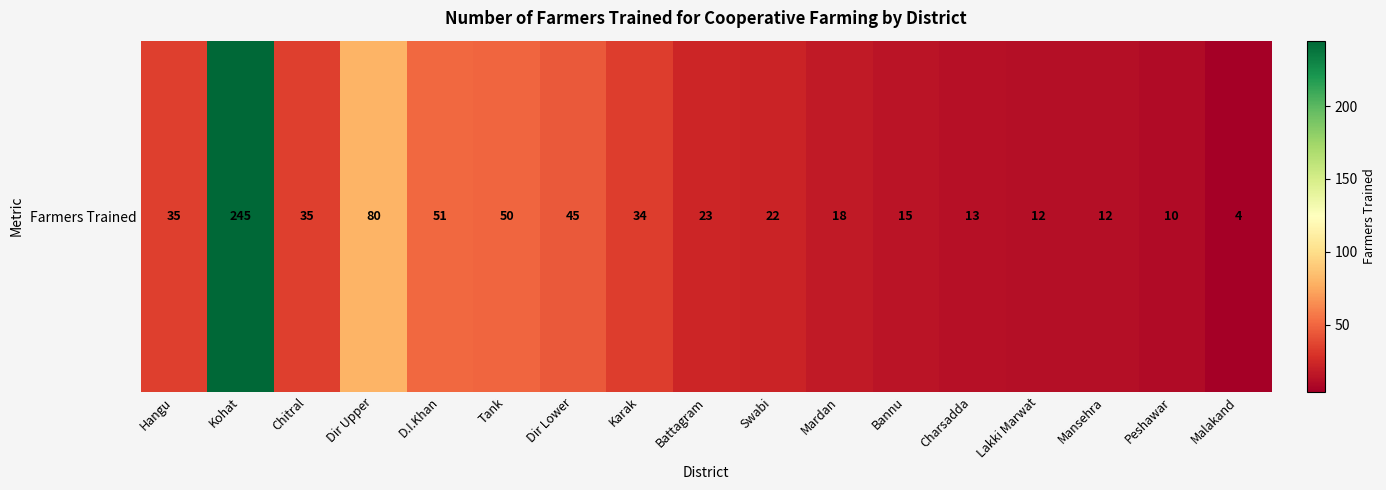

What is the ratio of the value at D.I.Khan to the value at Lakki Marwat?

4.2